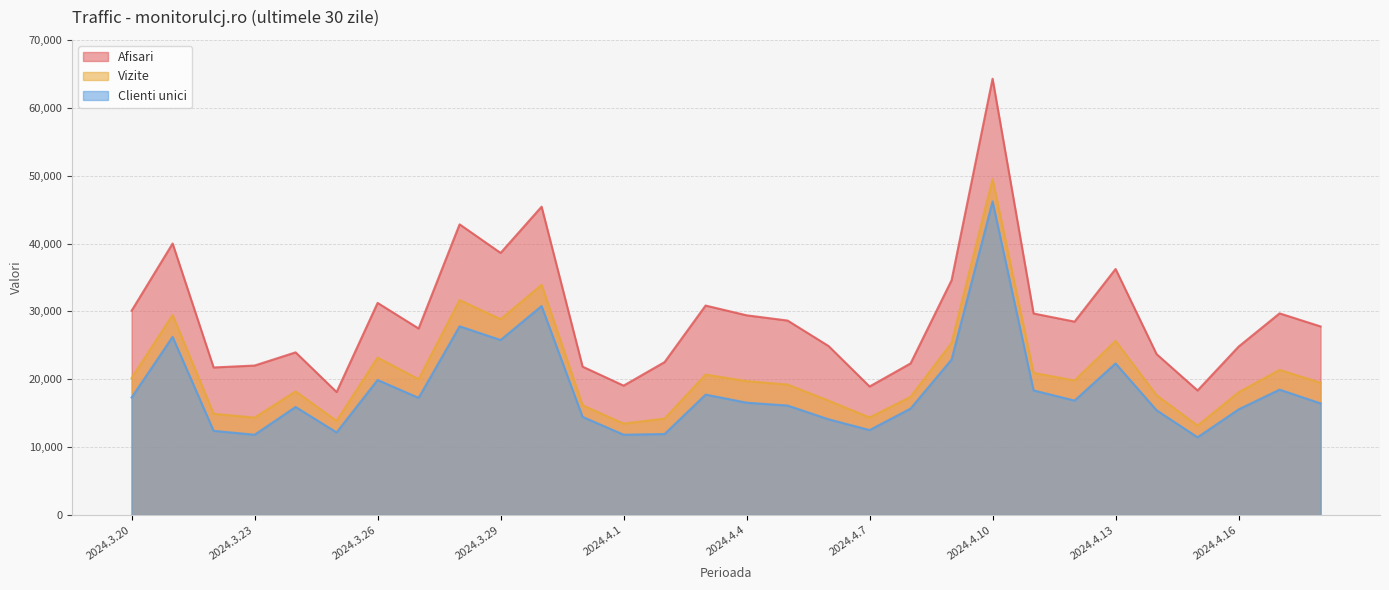

The value of Afisari at 2024.4.14 is 35263. True or false?

False